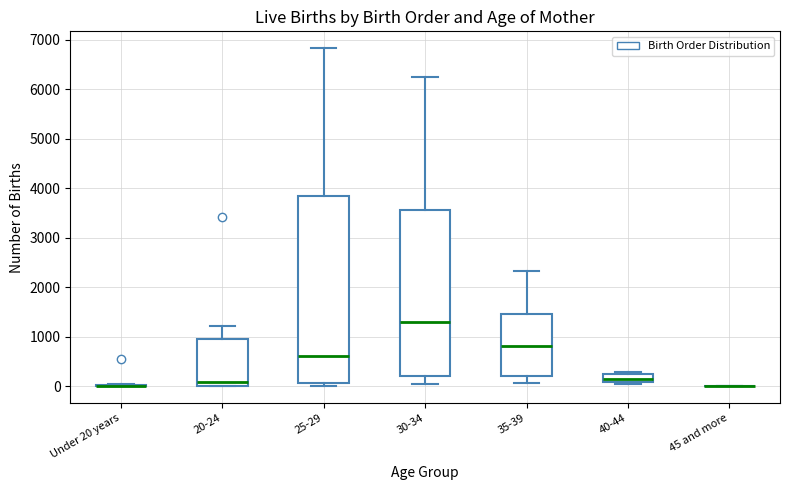

Reading left to right, transcribe this box plot: for each box, give where its median line is, the range the box spans, and where its two whiskers end, as read against the y-axis. The values are not printed on the chart, so give them approximately, as read against the axis.

Under 20 years: box collapsed to a line at 0, whiskers 0 to 0
20-24: median 100, box 0 to 1000, whiskers 0 to 1200
25-29: median 600, box 100 to 3900, whiskers 0 to 6800
30-34: median 1300, box 200 to 3600, whiskers 0 to 6300
35-39: median 800, box 200 to 1500, whiskers 100 to 2300
40-44: median 200, box 100 to 300, whiskers 0 to 300 (just above the box's upper edge)
45 and more: box collapsed to a line at 0, whiskers 0 to 0